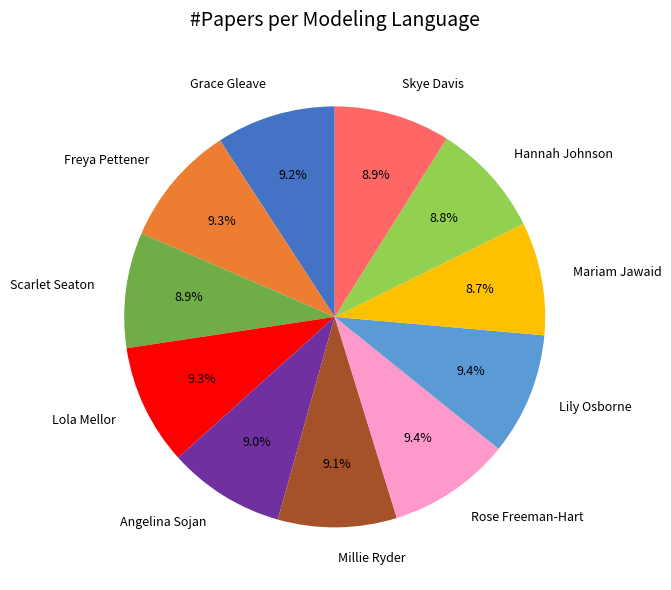

Count the number of slices in the pie.

11